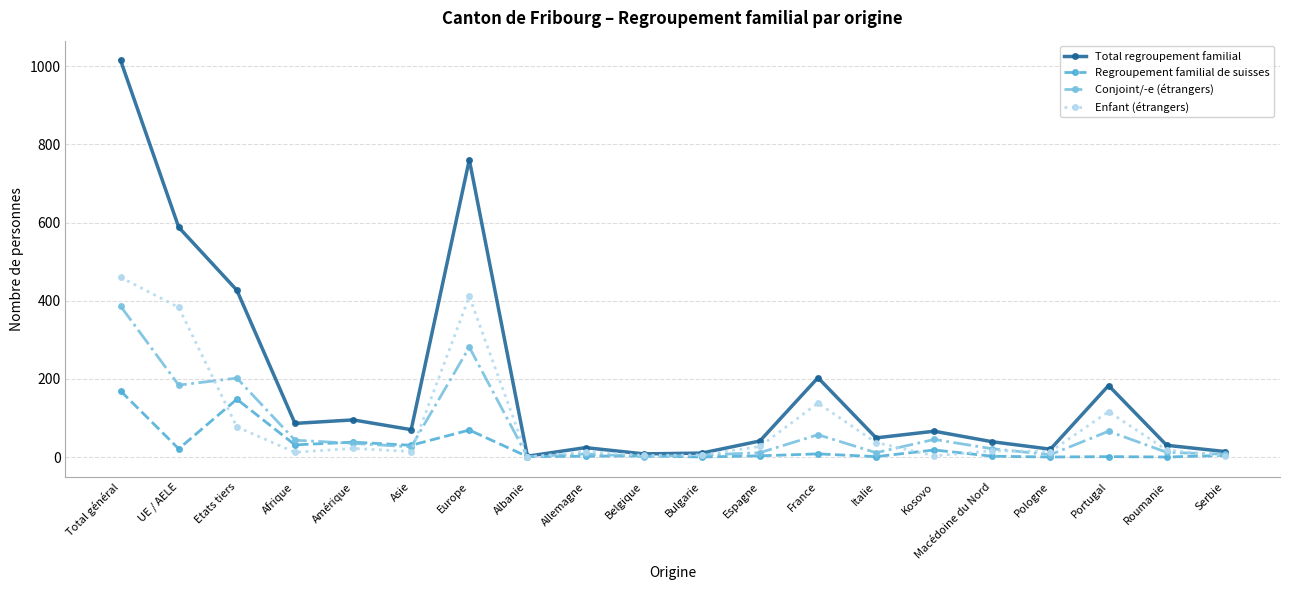

What is the maximum value for Total regroupement familial?

1015